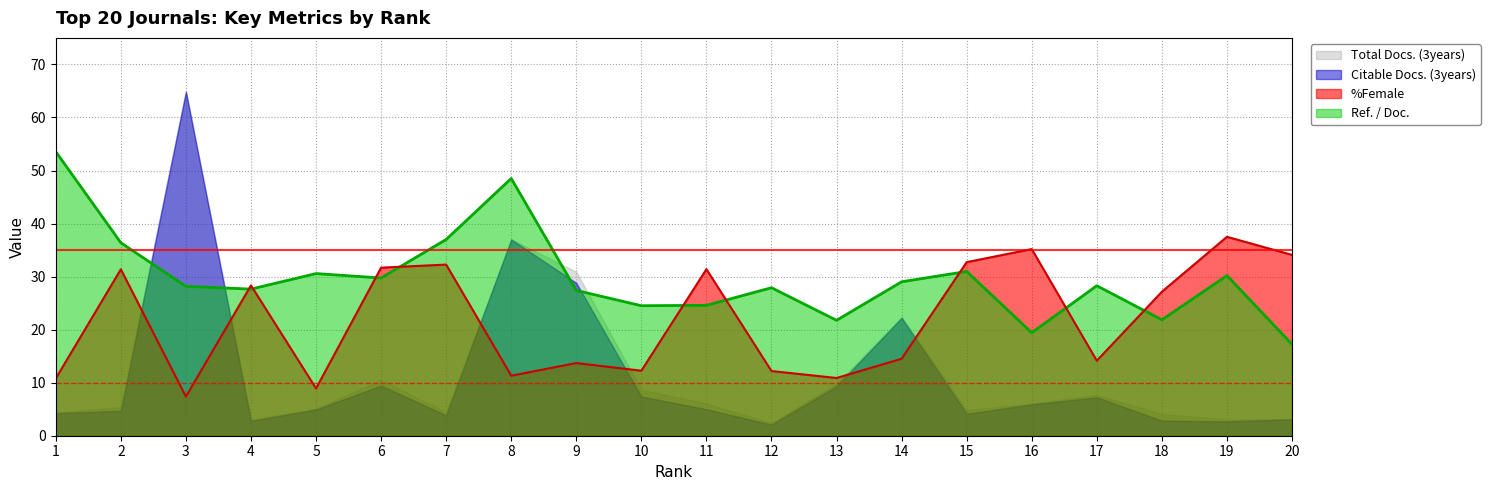

The Ref. / Doc. series shows 36.3 at 4. True or false?

False